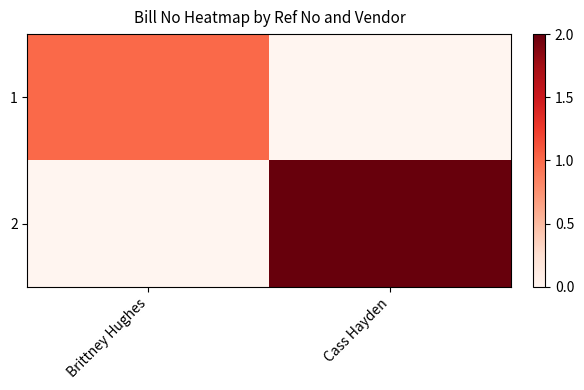

How many series are shown in this chart?

2